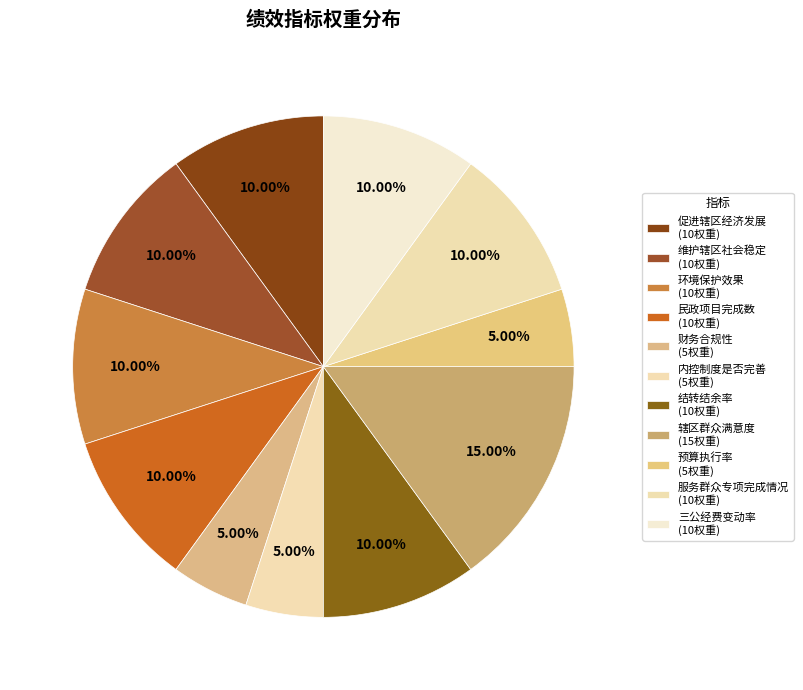

What percentage is the 维护辖区社会稳定 slice, to the nearest percent?

10%